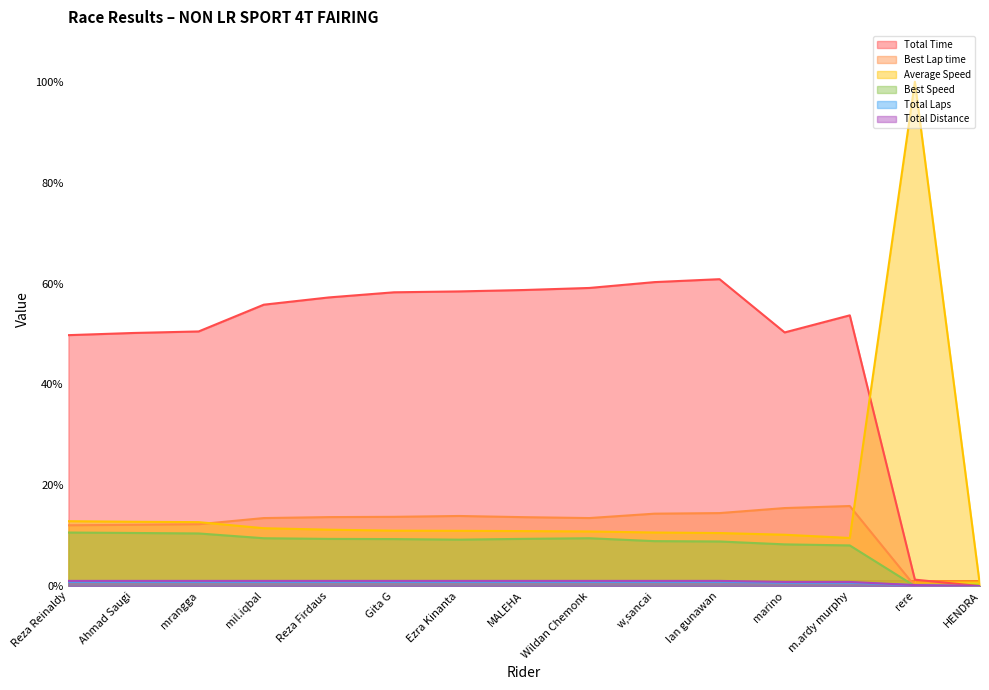

How many values in Best Lap time are above zero?

13